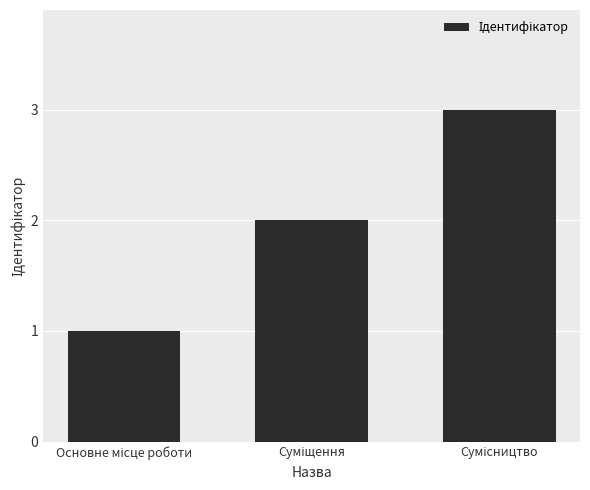

How many data points are less than 2?

1